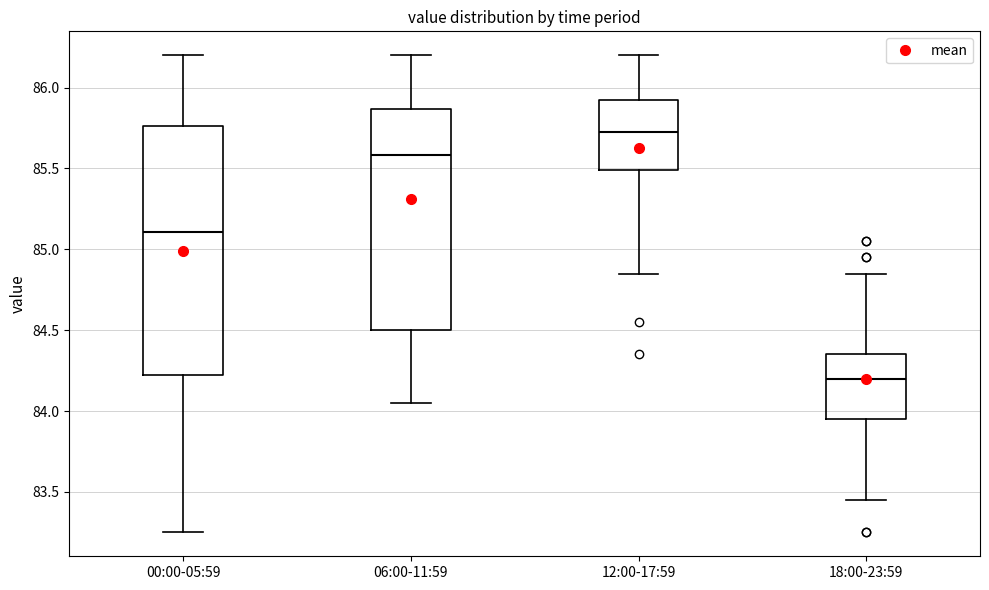

Reading left to right, transcribe this box plot: for each box, give where its median line is, the range the box spans, and where its two whiskers end, as read against the y-axis. The values are not printed on the chart, so give them approximately, as read against the axis.

00:00-05:59: median 85.10, box 84.25 to 85.75, whiskers 83.25 to 86.20
06:00-11:59: median 85.60, box 84.50 to 85.85, whiskers 84.05 to 86.20
12:00-17:59: median 85.75, box 85.50 to 85.95, whiskers 84.85 to 86.20
18:00-23:59: median 84.20, box 83.95 to 84.35, whiskers 83.45 to 84.85